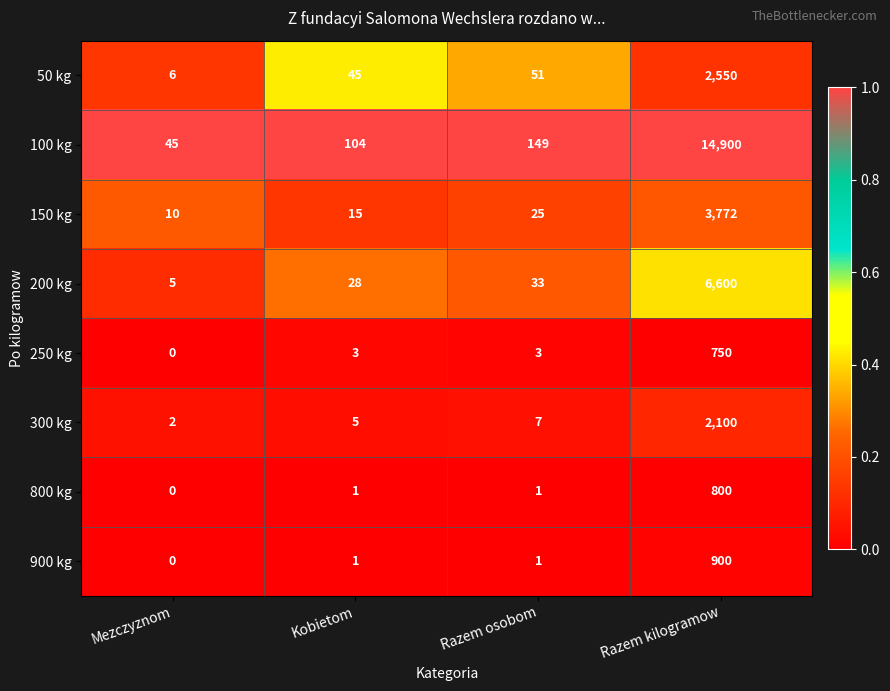

List the series in order of their peak value, highest first.

100 kg, 200 kg, 150 kg, 50 kg, 300 kg, 900 kg, 800 kg, 250 kg